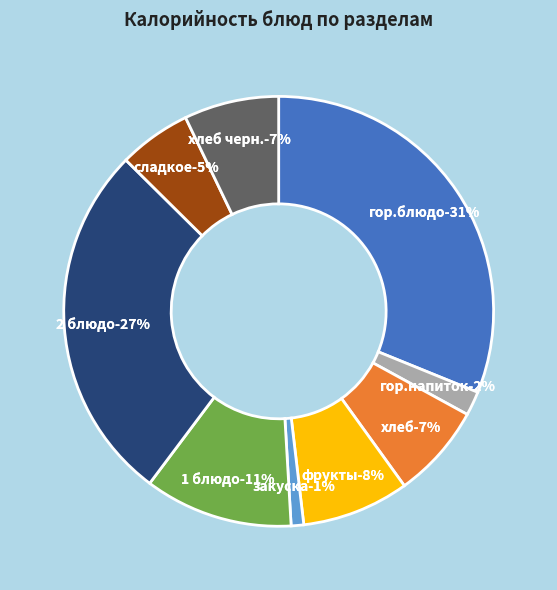

To the nearest percent, what portion does хлеб represent?

7%